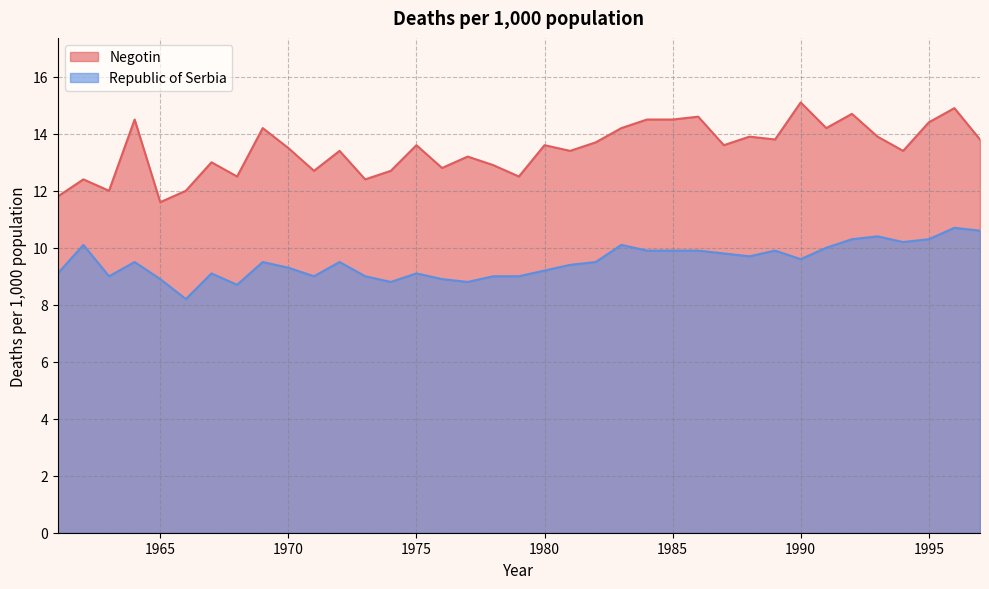

What is the difference between the maximum and minimum values in the Republic of Serbia series?

2.5